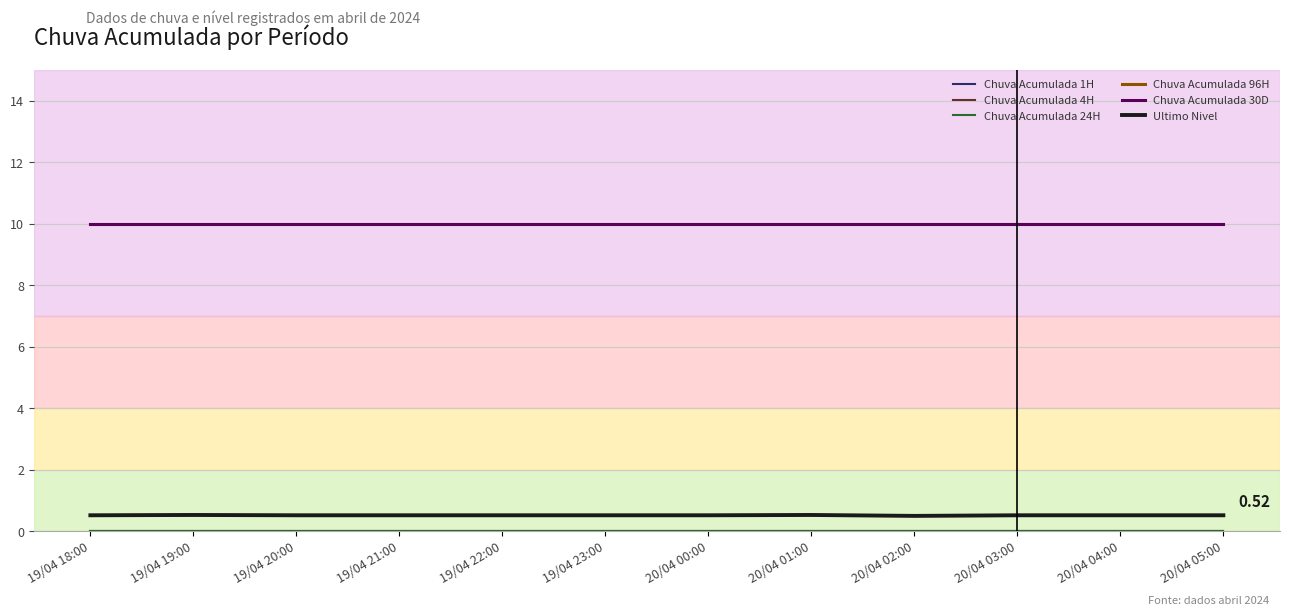

Which label corresponds to the largest value in the chart?

19/04 18:00